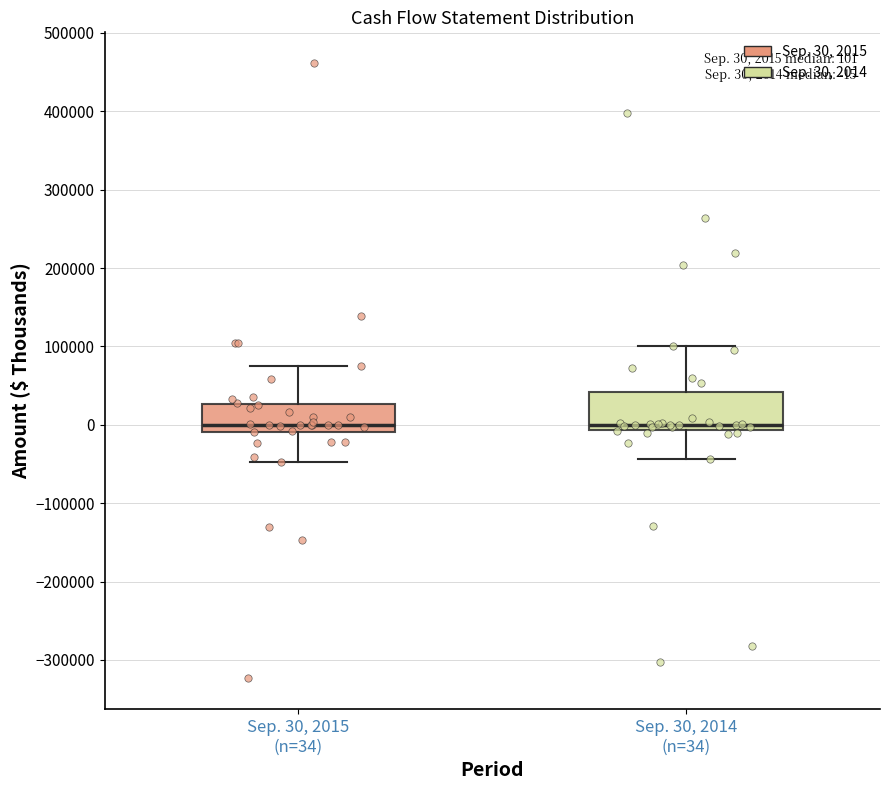

Comparing the boxes themselves (not the whiskers), which one is the tallest?

Sep. 30, 2014 (n=34)